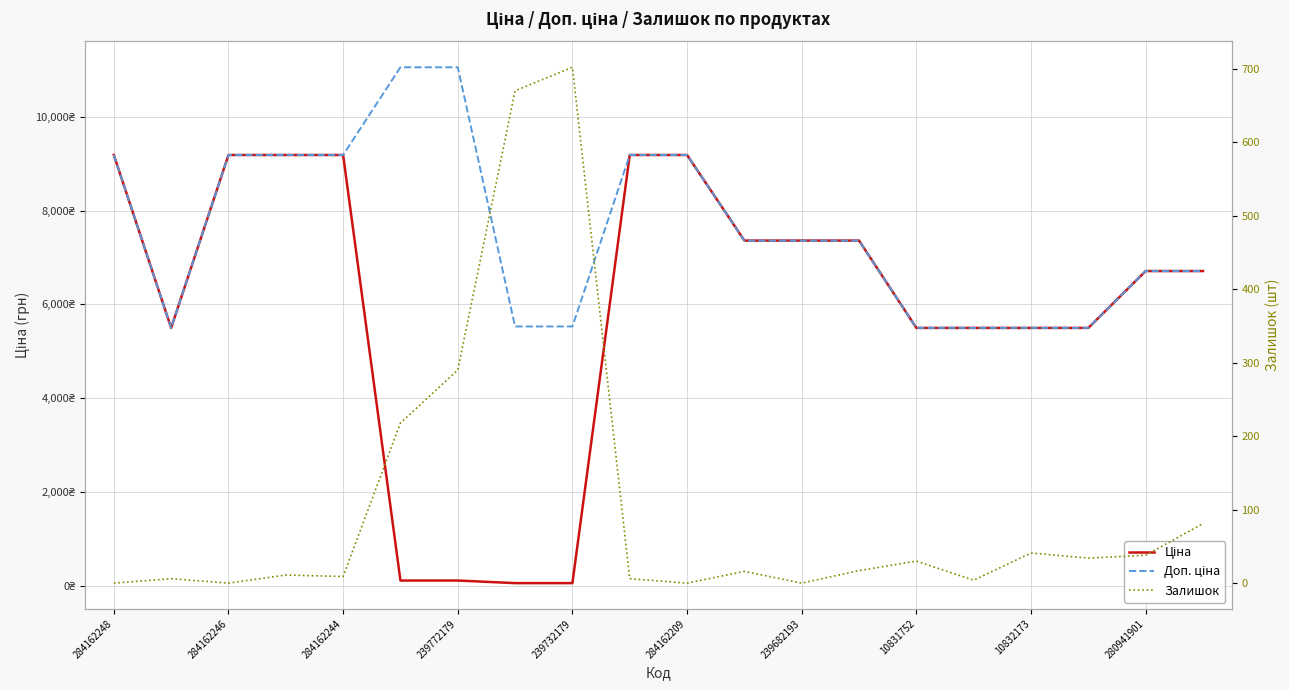

At how many categories does at least one series exceed 4205?

20